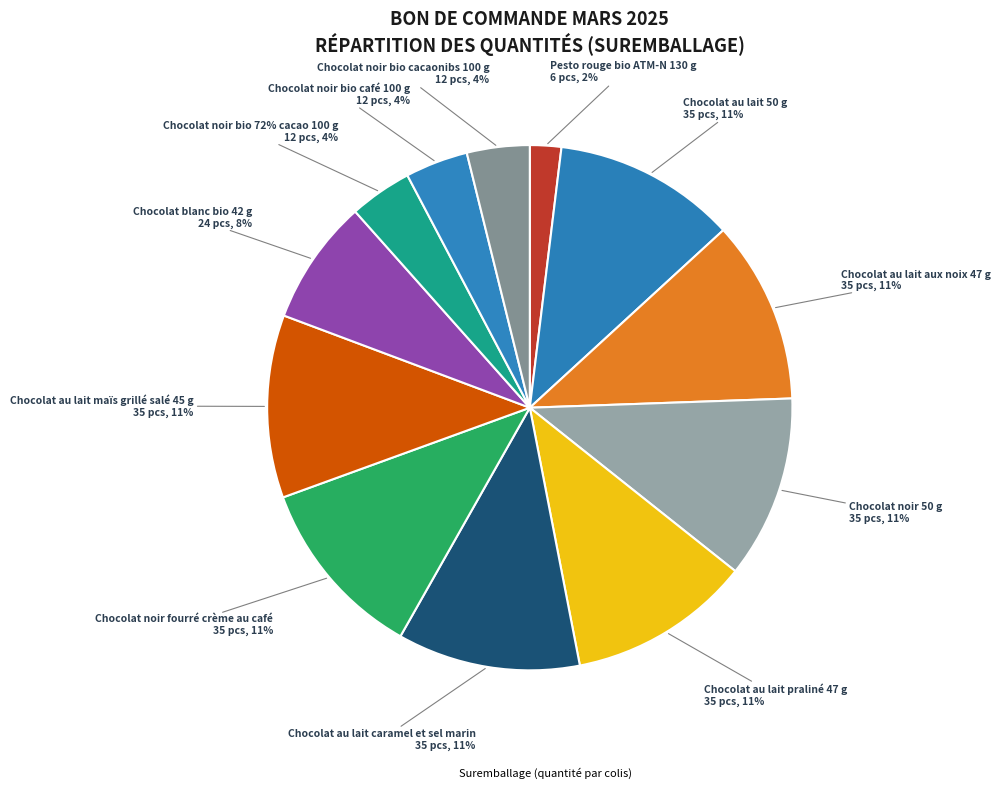

Is it true that Chocolat au lait caramel et sel marin is 11% of the pie?

True